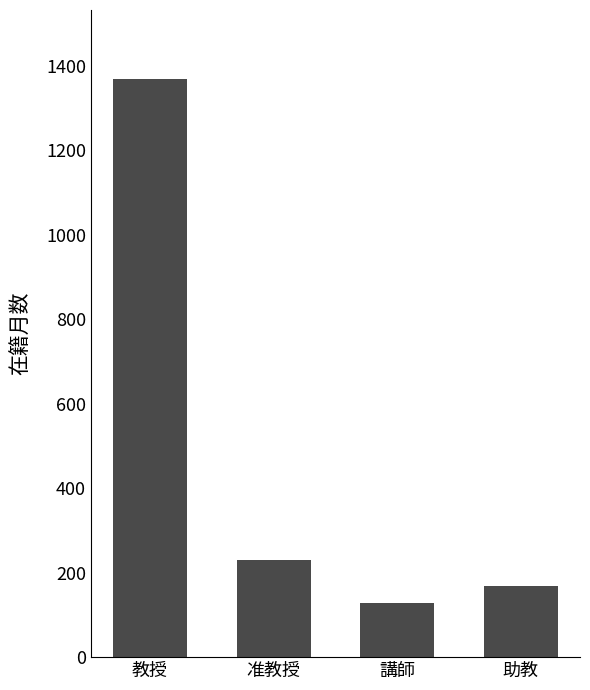

The chart shows a value of 61 at 講師. True or false?

False